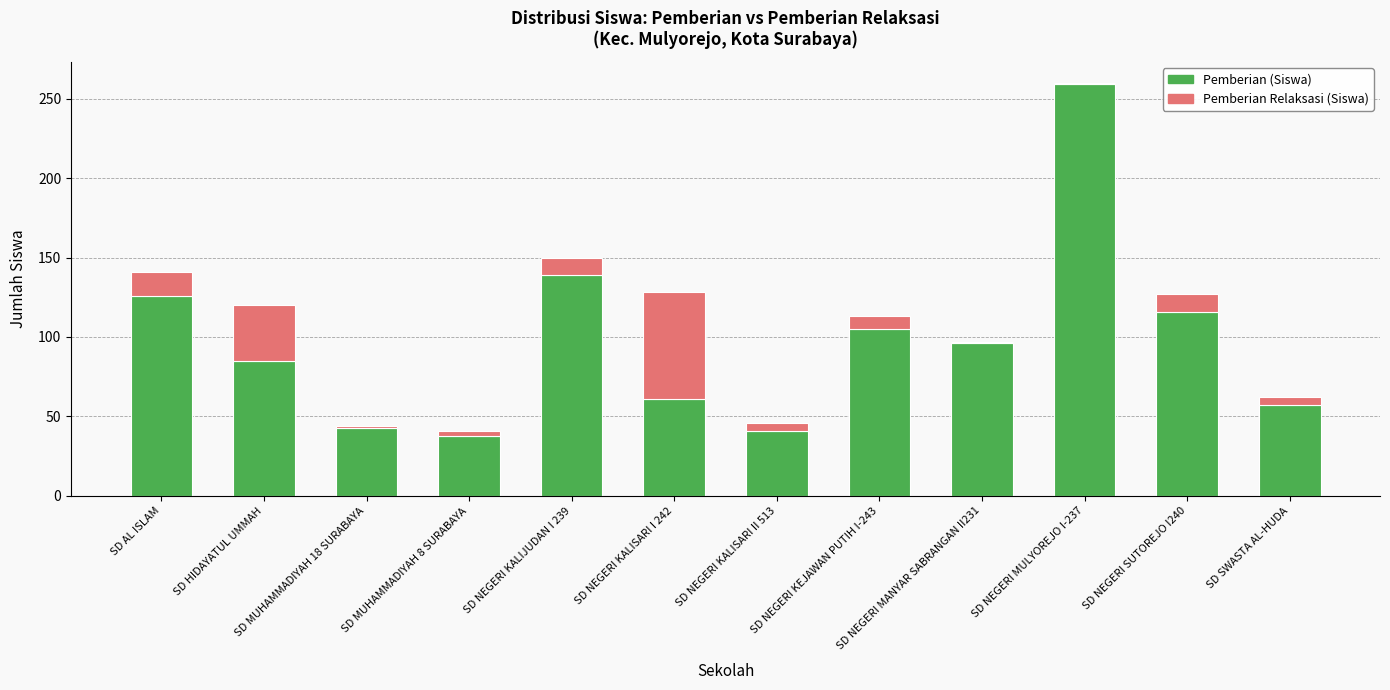

The value of Pemberian (Siswa) at SD AL ISLAM is 211. True or false?

False